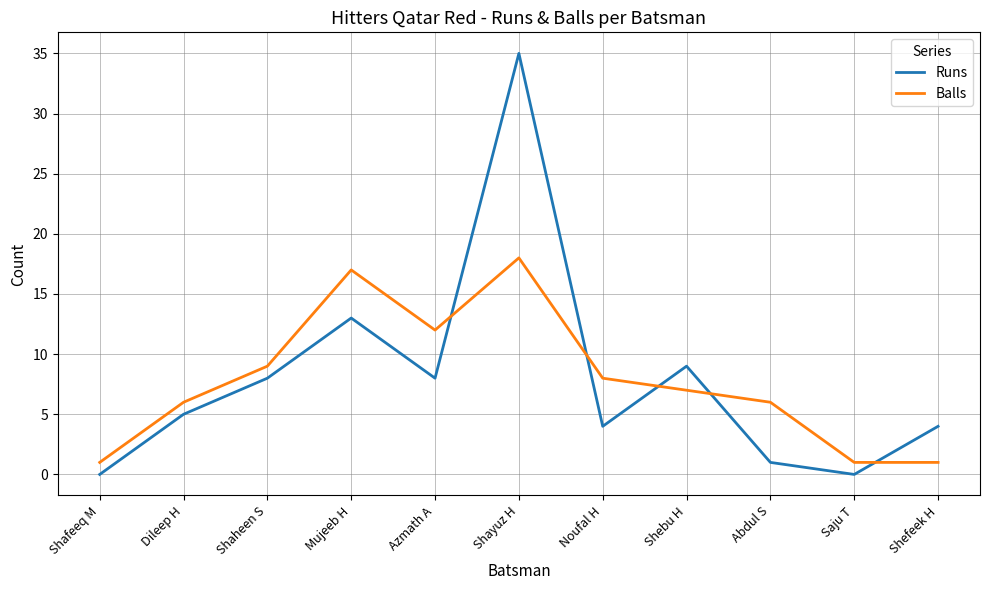

What is the average value of the Balls series?

8